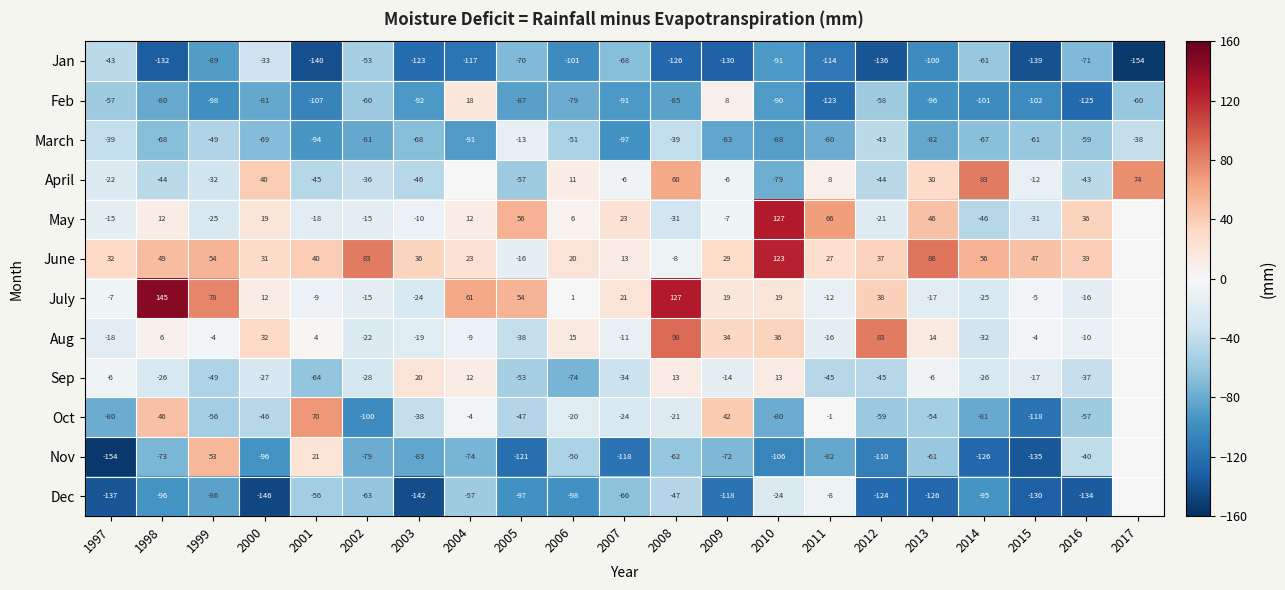

What is the difference between the Oct values at 2015 and 2006?

98